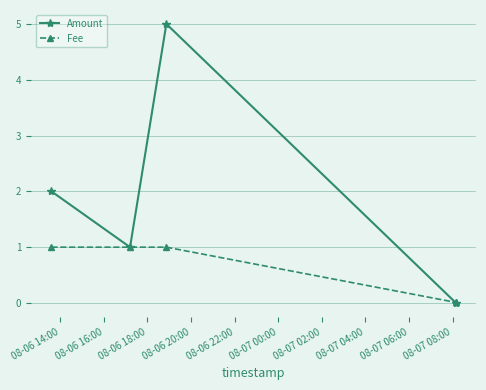

Which series has the largest range (max minus min)?

Amount